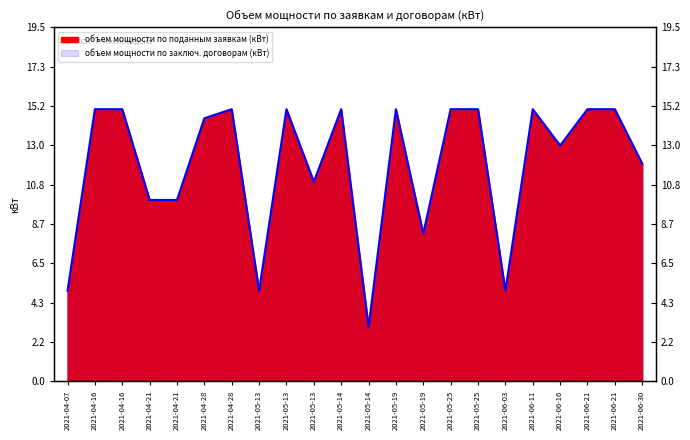

What is the difference between the maximum and minimum values?

12.0